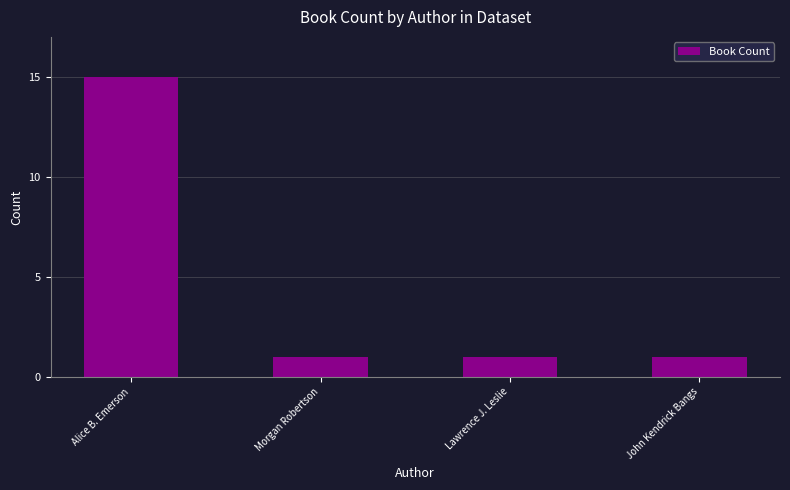

What is the label of the 3rd bar from the left?

Lawrence J. Leslie